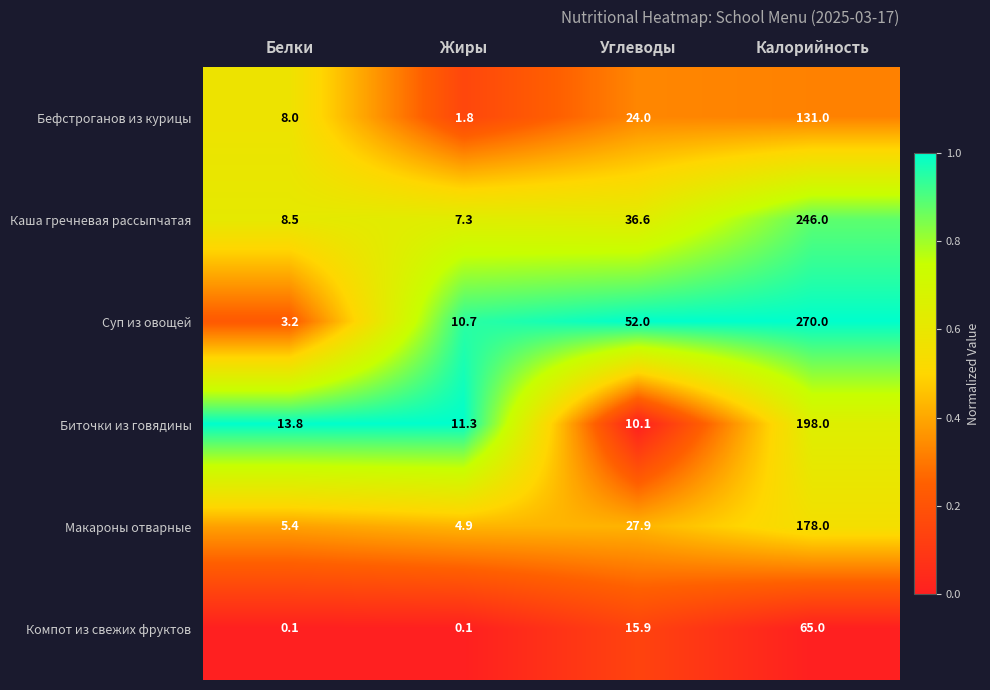

Reading right to left, extract all data points from this chart.

Бефстроганов из курицы: Калорийность=131.0	Углеводы=24.0	Жиры=1.8	Белки=8.0
Каша гречневая рассыпчатая: Калорийность=246.0	Углеводы=36.6	Жиры=7.3	Белки=8.5
Суп из овощей: Калорийность=270.0	Углеводы=52.0	Жиры=10.7	Белки=3.2
Биточки из говядины: Калорийность=198.0	Углеводы=10.1	Жиры=11.3	Белки=13.8
Макароны отварные: Калорийность=178.0	Углеводы=27.9	Жиры=4.9	Белки=5.4
Компот из свежих фруктов: Калорийность=65.0	Углеводы=15.9	Жиры=0.1	Белки=0.1